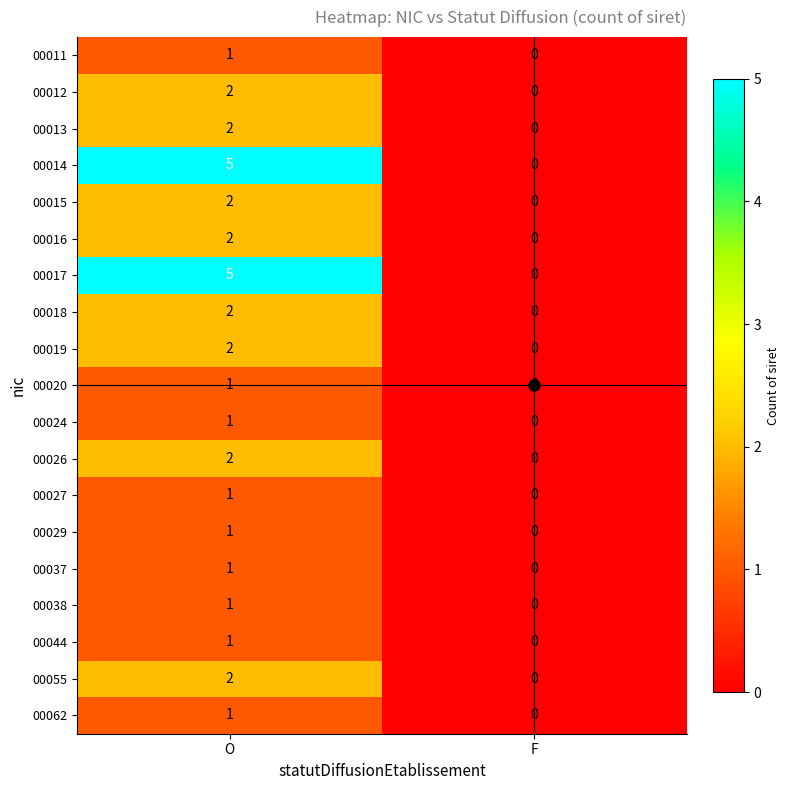

What is the approximate value of 00014 at O?

5